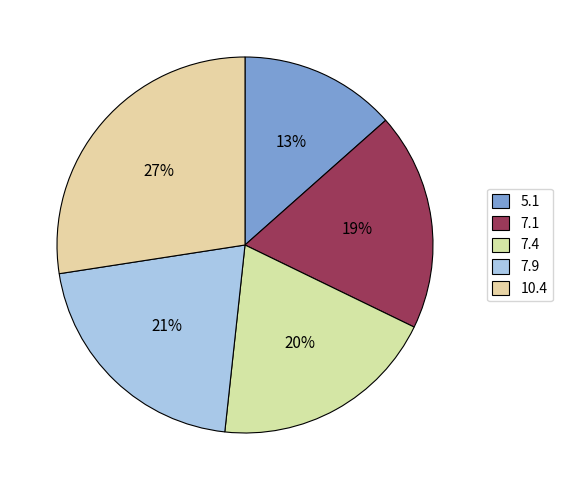

Count the number of slices in the pie.

5